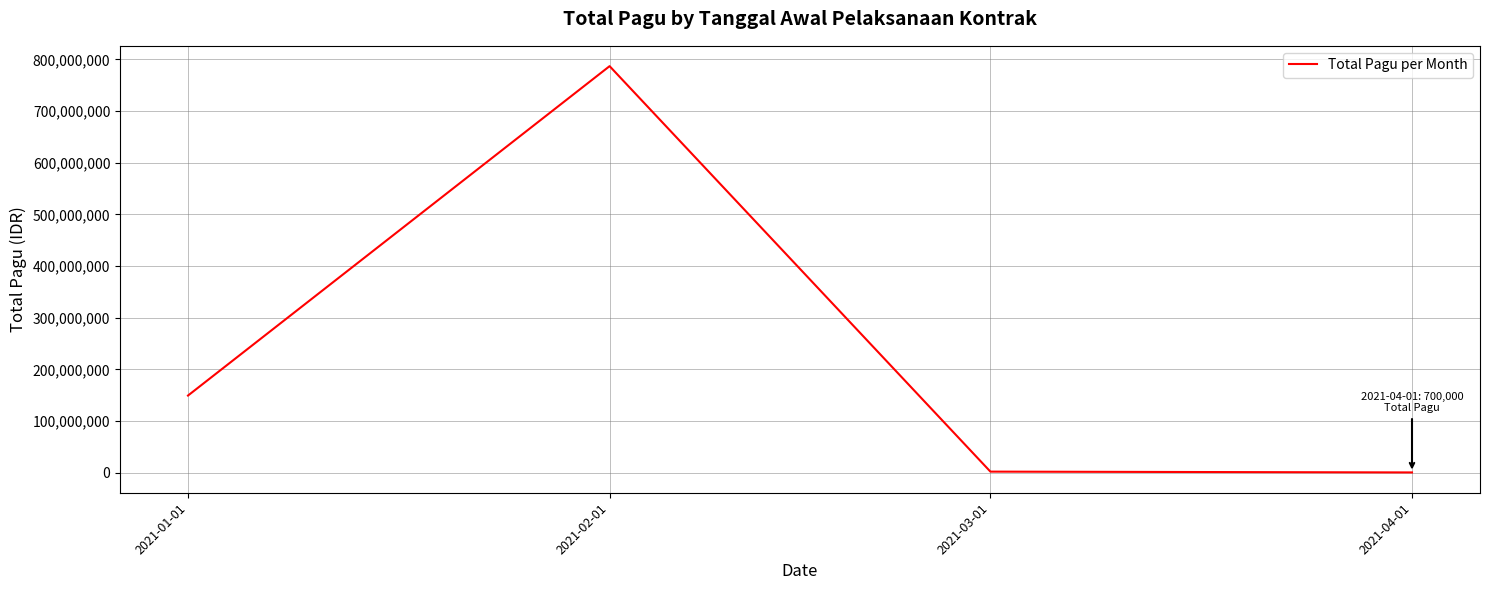

What is the maximum value shown in the chart?

786800500